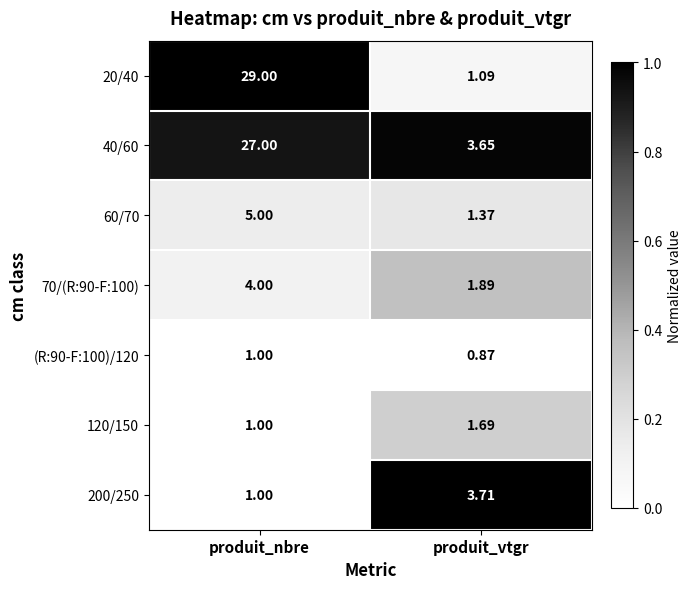

List the series in order of their peak value, lowest first.

(R:90-F:100)/120, 120/150, 200/250, 70/(R:90-F:100), 60/70, 40/60, 20/40